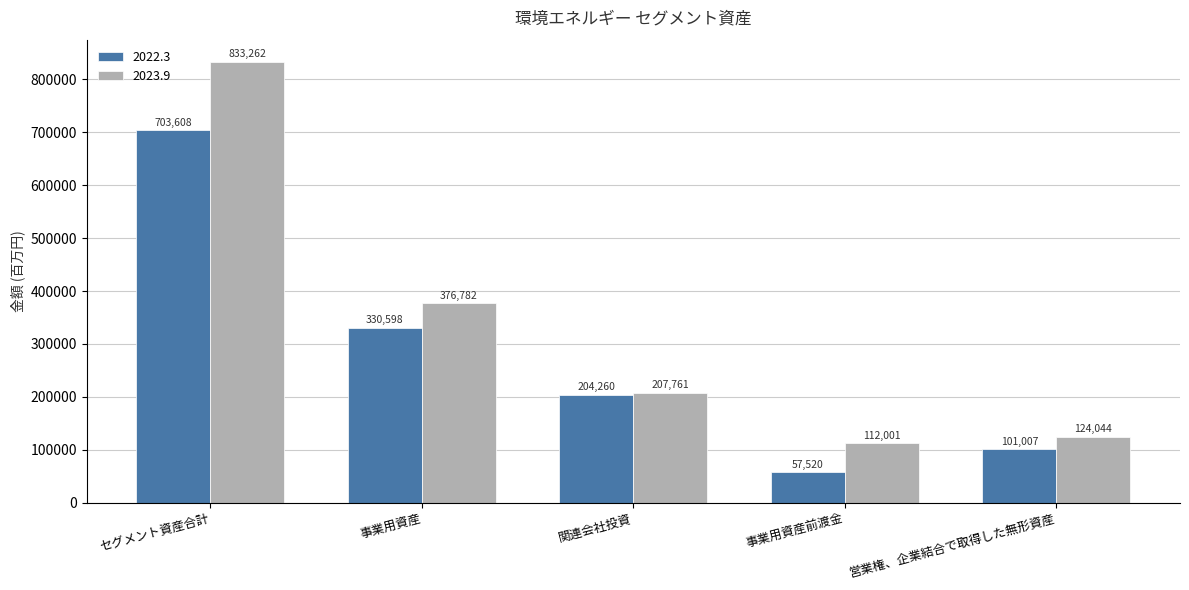

Which category has the highest value in the 2022.3 series?

セグメント資産合計